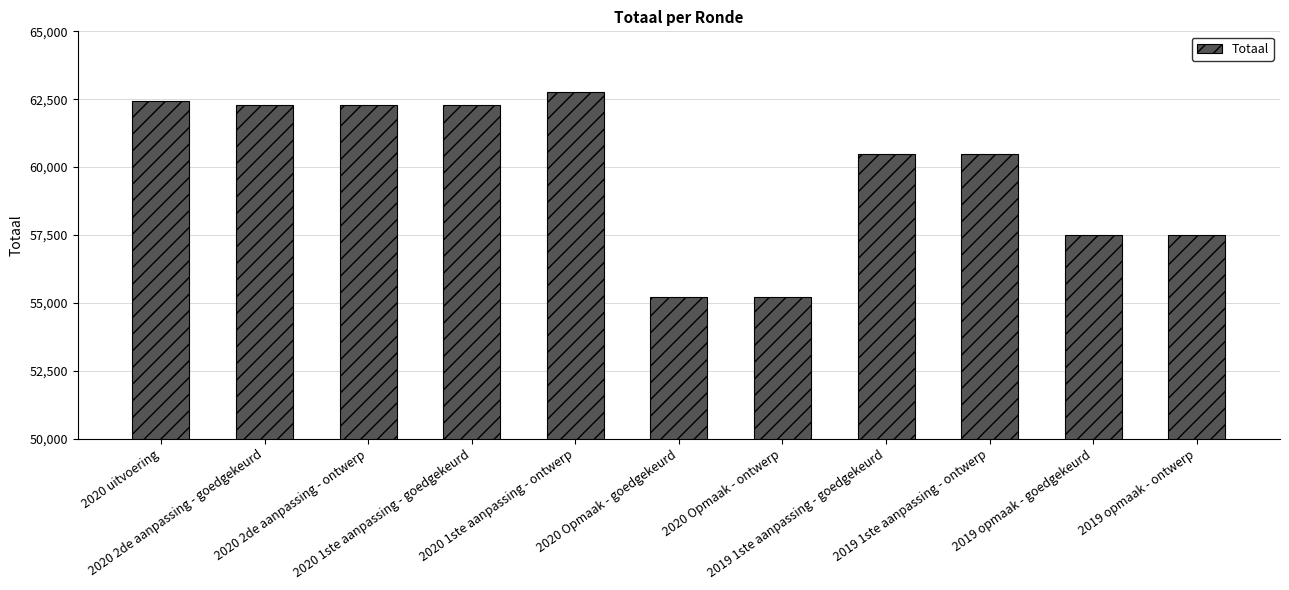

What position from the right is 2019 1ste aanpassing - ontwerp?

3